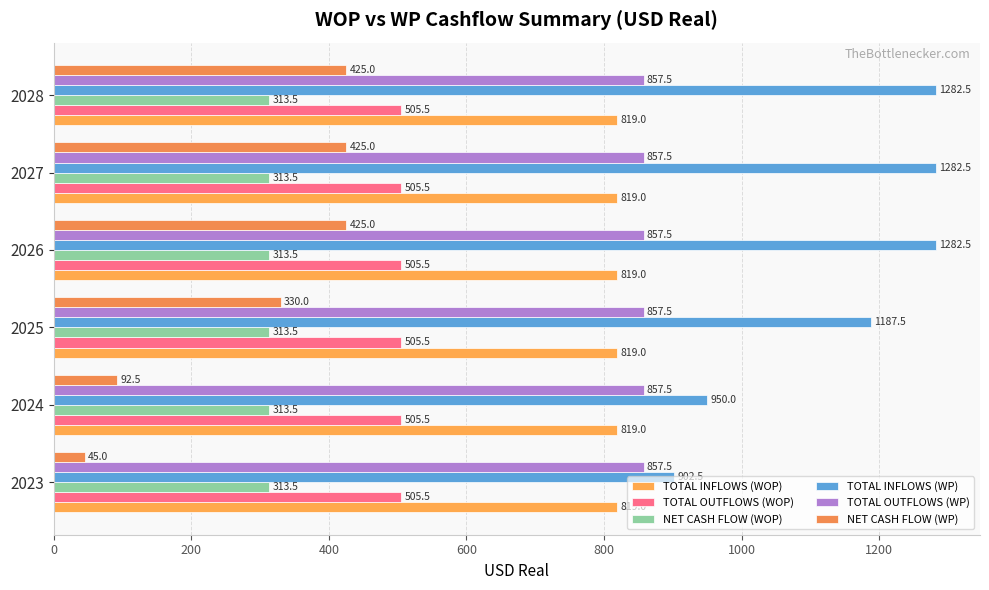

What is the sum of all TOTAL OUTFLOWS (WP) values?

5145.0